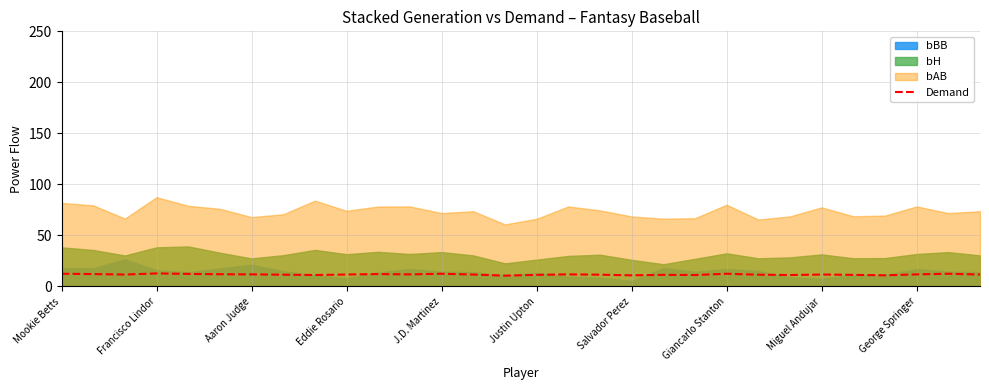

Is it true that Demand equals 11.9 at George Springer?

True